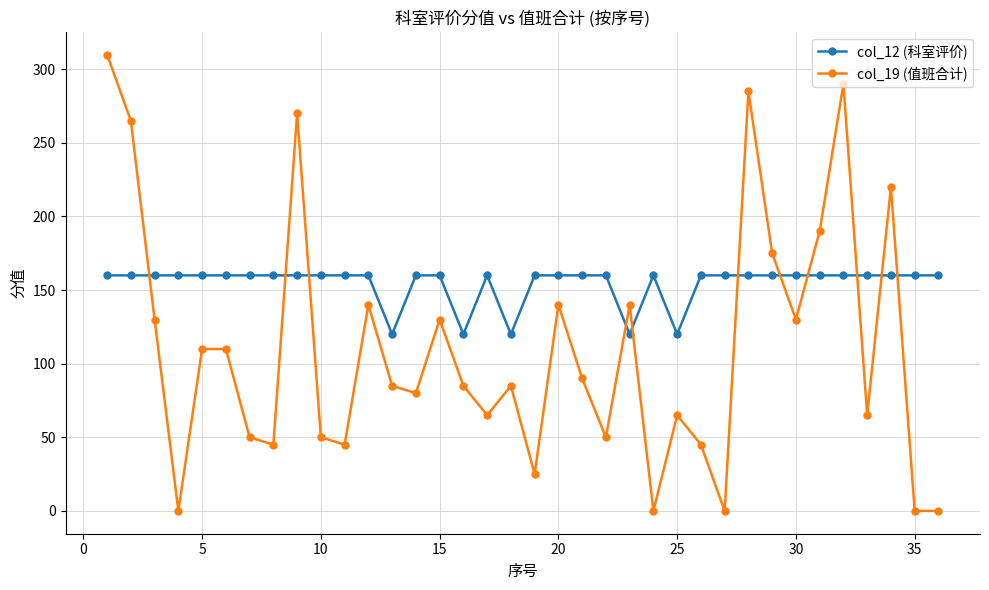

Which series has the largest range (max minus min)?

col_19 (值班合计)